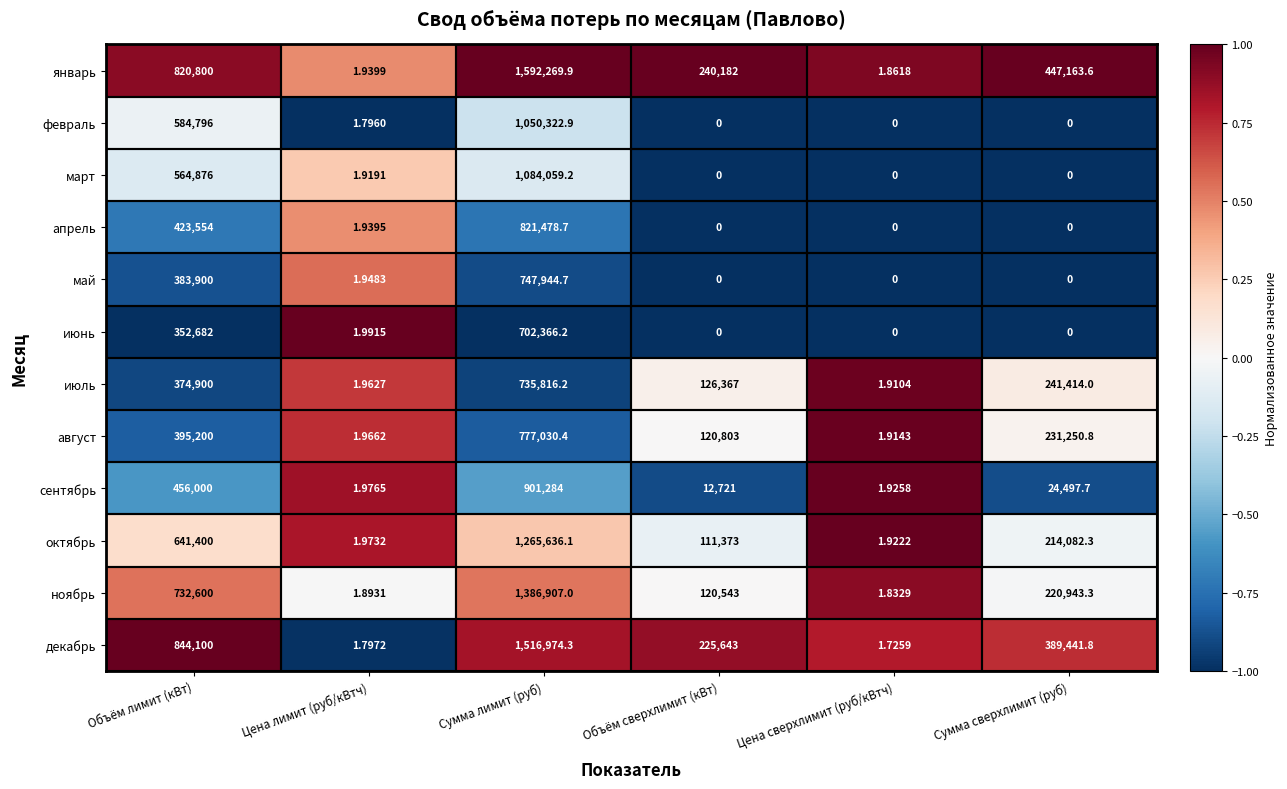

List the labels in order of январь value, largest first.

Сумма лимит (руб), Объём лимит (кВт), Сумма сверхлимит (руб), Объём сверхлимит (кВт), Цена лимит (руб/кВтч), Цена сверхлимит (руб/кВтч)